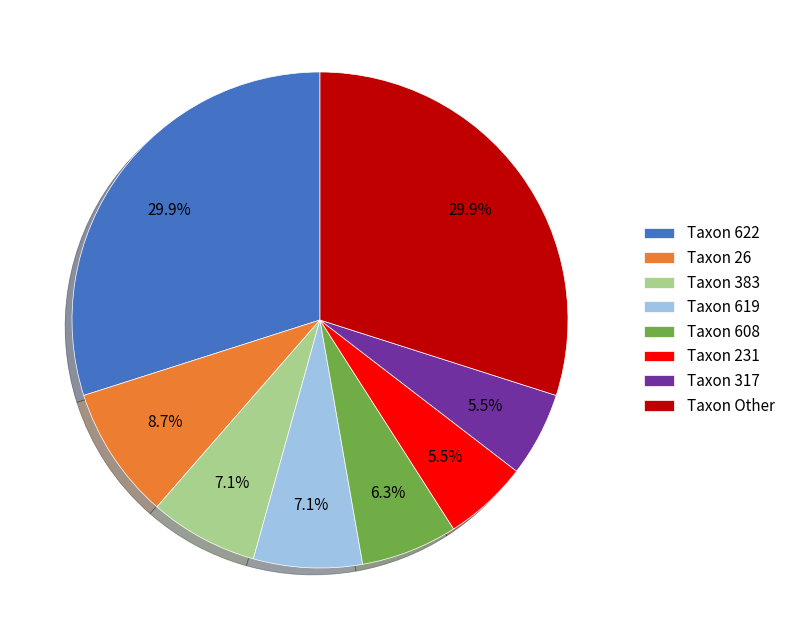

Between Taxon 608 and Taxon 622, which is larger?

Taxon 622